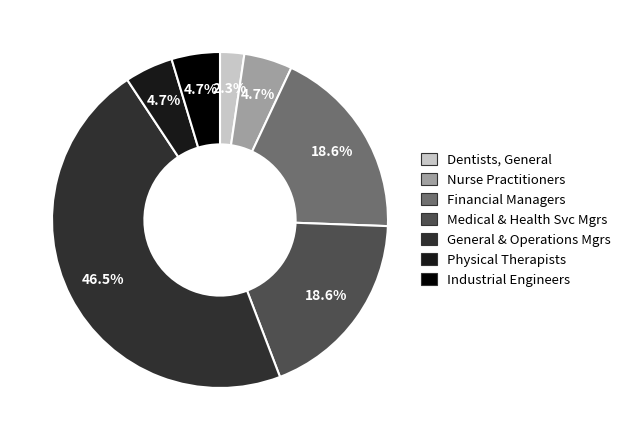

Is there any slice that represents more than half of the pie?

No